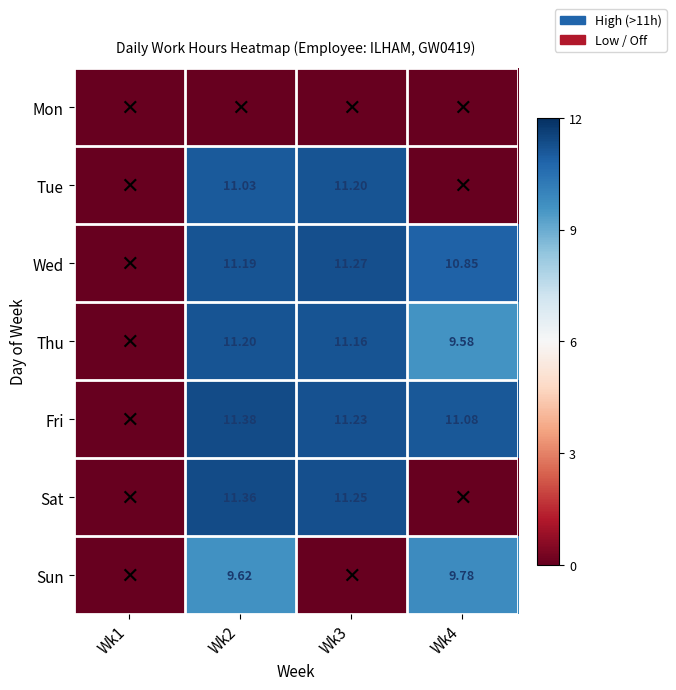

What is the difference between the maximum and minimum values in the Sun series?

9.8